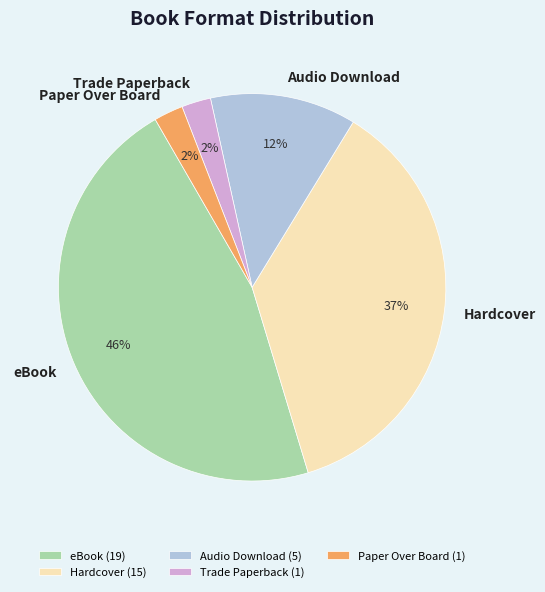

Does Hardcover account for over 50% of the chart?

No